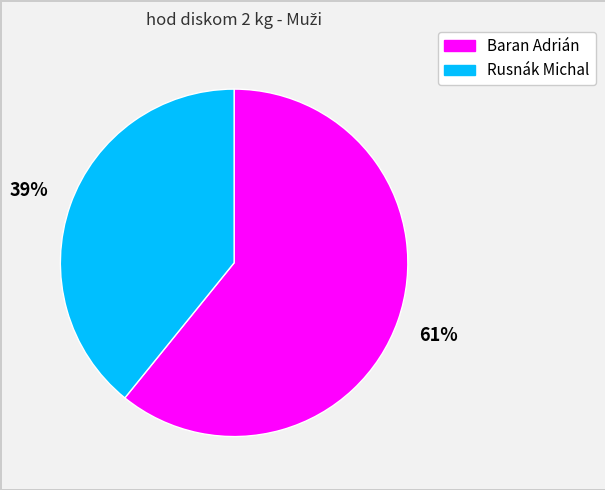

Which has a higher value, Baran Adrián or Rusnák Michal?

Baran Adrián